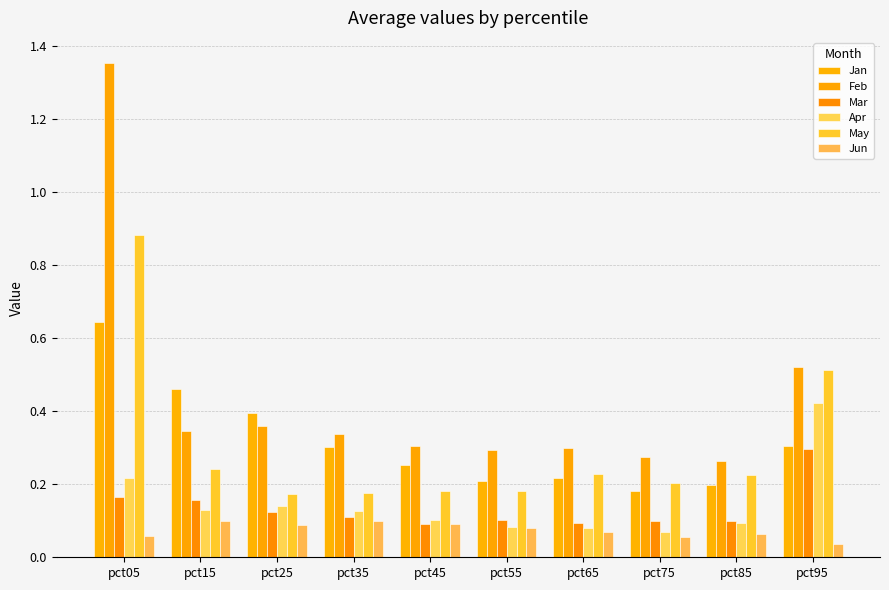

Is the value of Mar at pct15 greater than the value of May at pct35?

No